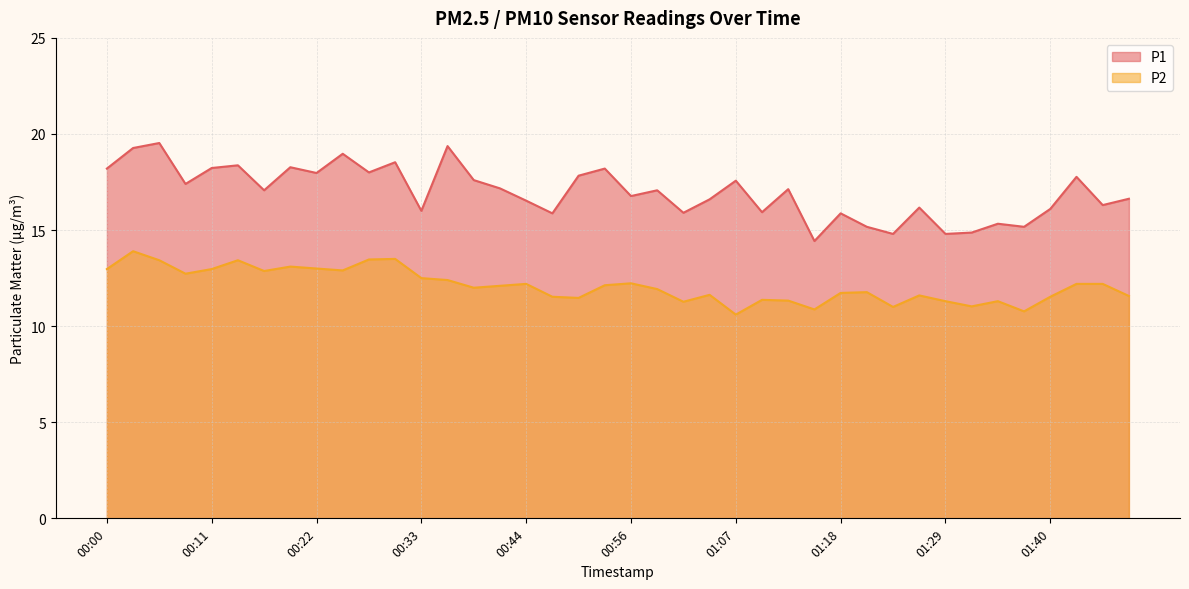

True or false: P1 has more than 0 points higher than both neighbors.

True